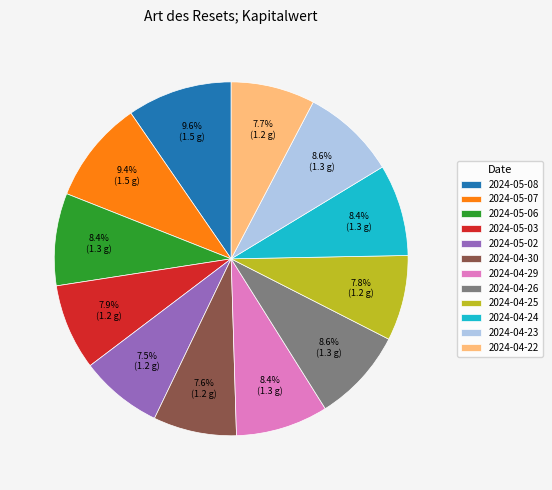

Does any single category account for the majority?

No